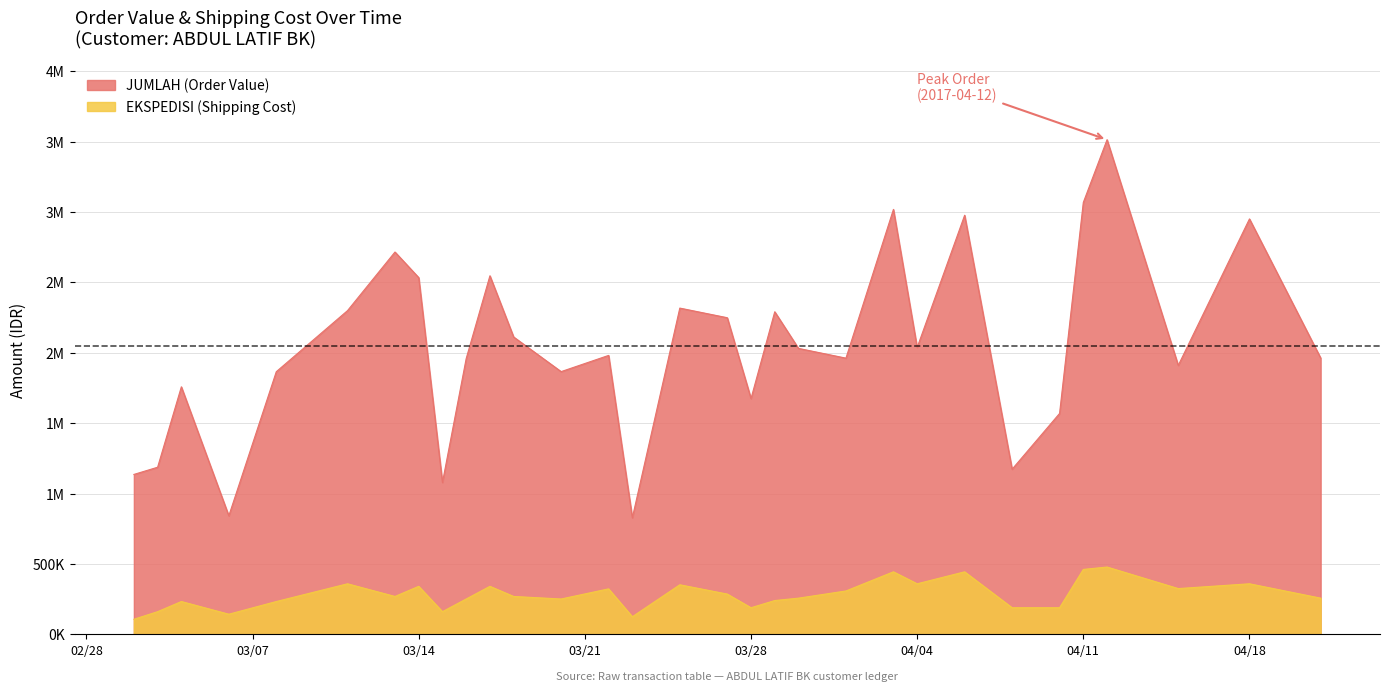

How many data points in EKSPEDISI (Shipping Cost) are less than 270000?

15